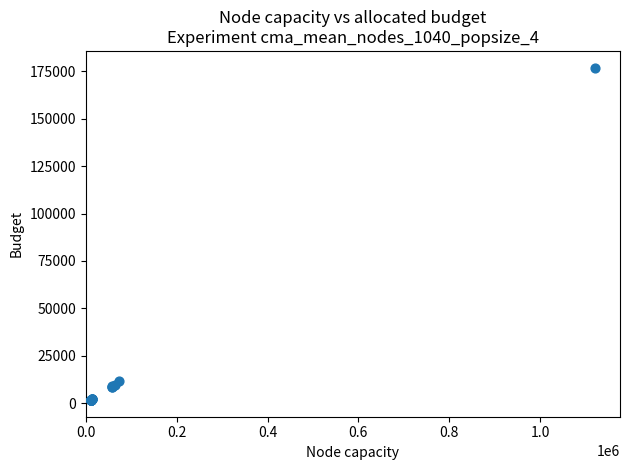

What Y value in the scatter plot is closest to 89309?

11810